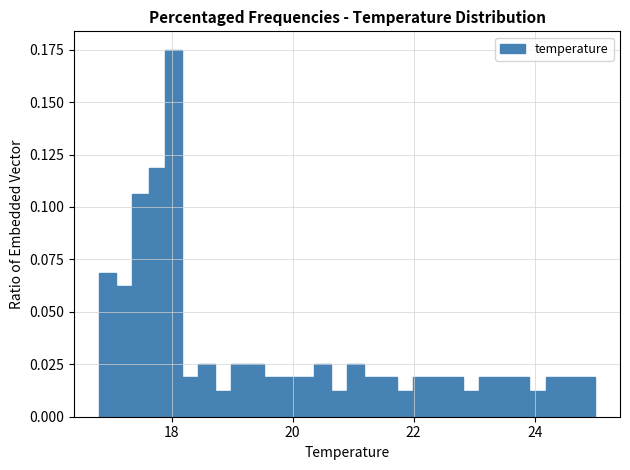

Read against the x-axis, roughly where is the centre of the tallest bar?

18.0